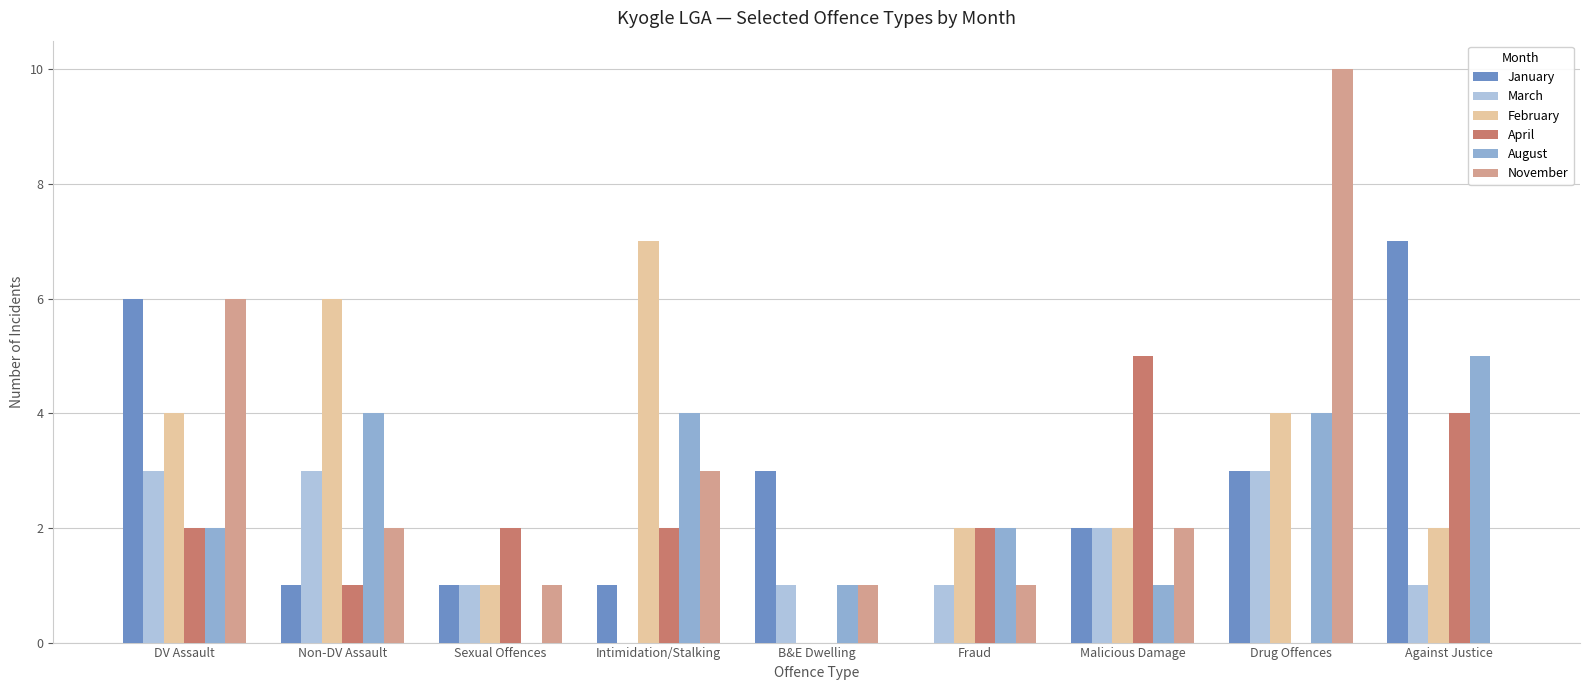

Which label corresponds to the smallest value in the chart?

Fraud